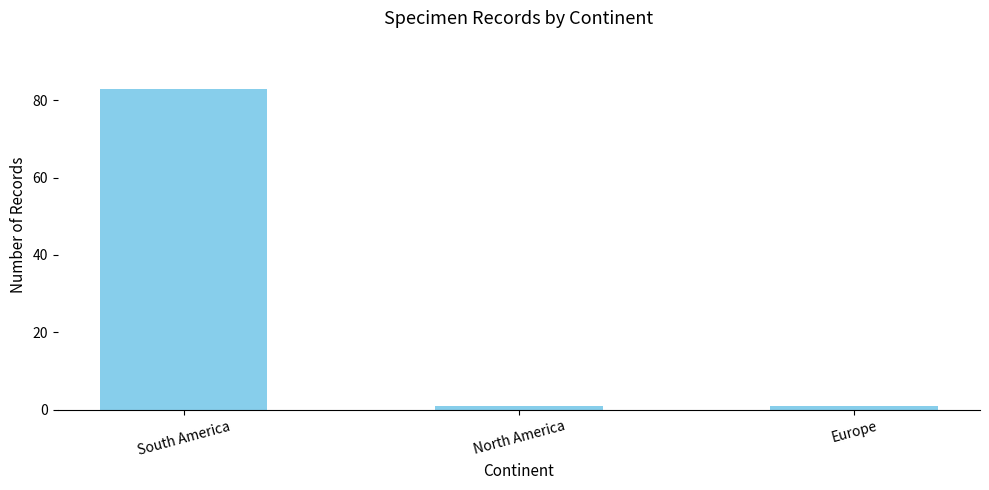

At which category does the chart reach its peak across all series?

South America